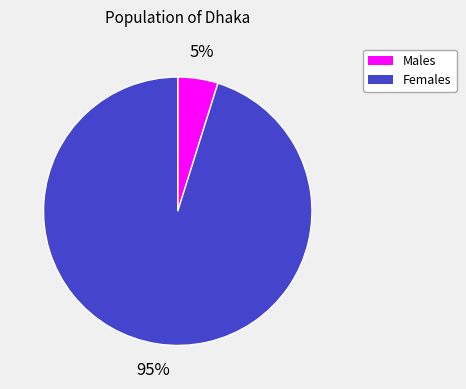

To the nearest percent, what is the average slice percentage?

50%